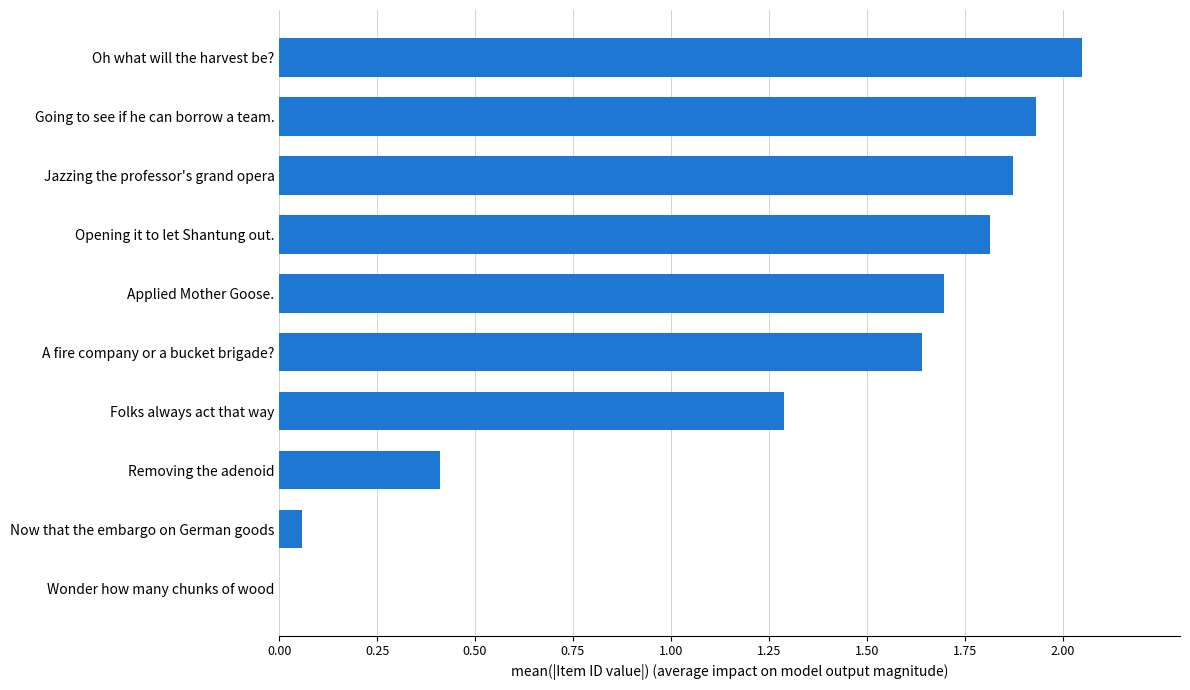

Which has a higher value, Going to see if he can borrow a team. or Now that the embargo on German goods?

Going to see if he can borrow a team.